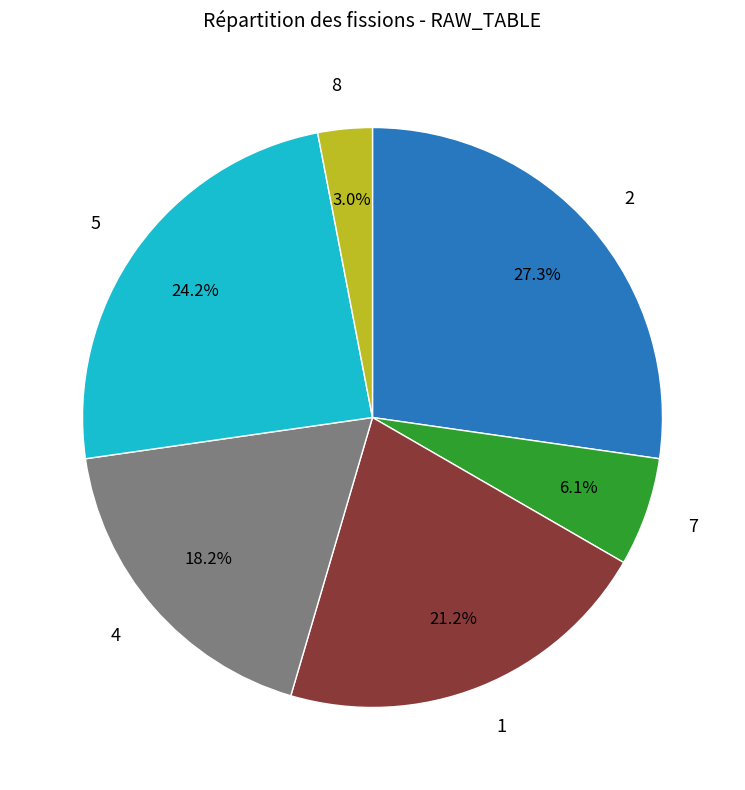

Does any single category account for the majority?

No